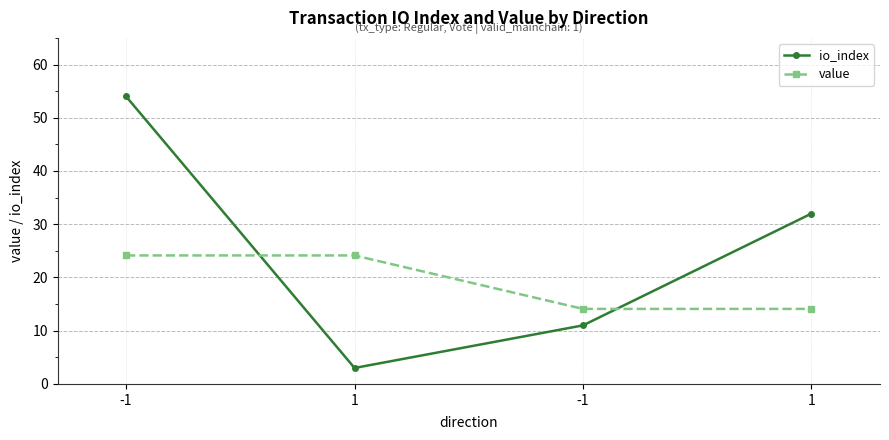

True or false: value has more than 0 interior local peaks.

False